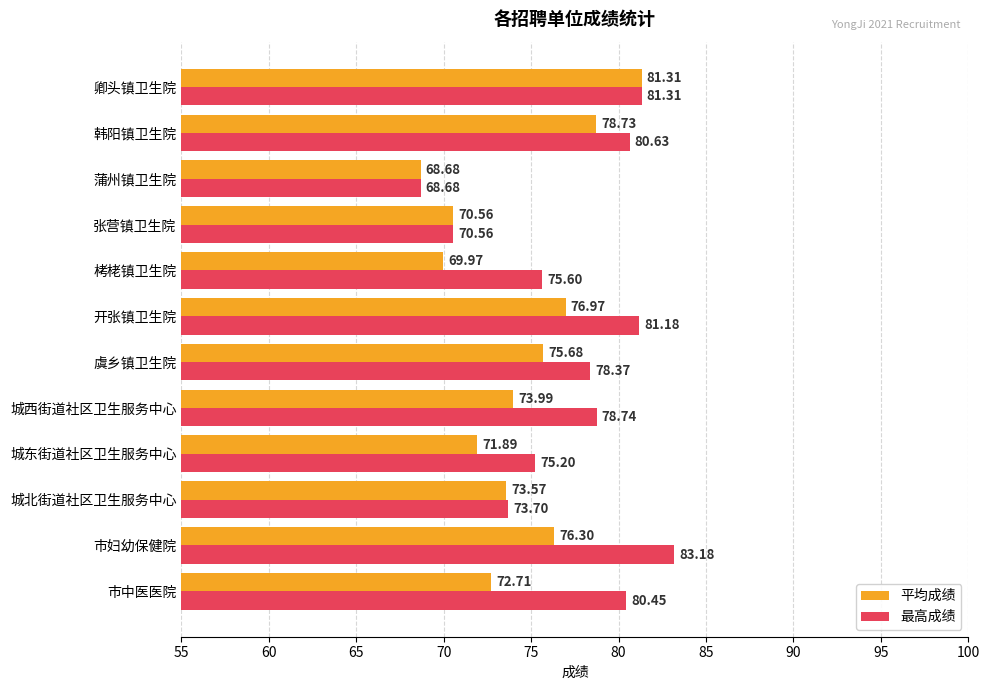

What is the total value across all series at 张营镇卫生院?

141.1